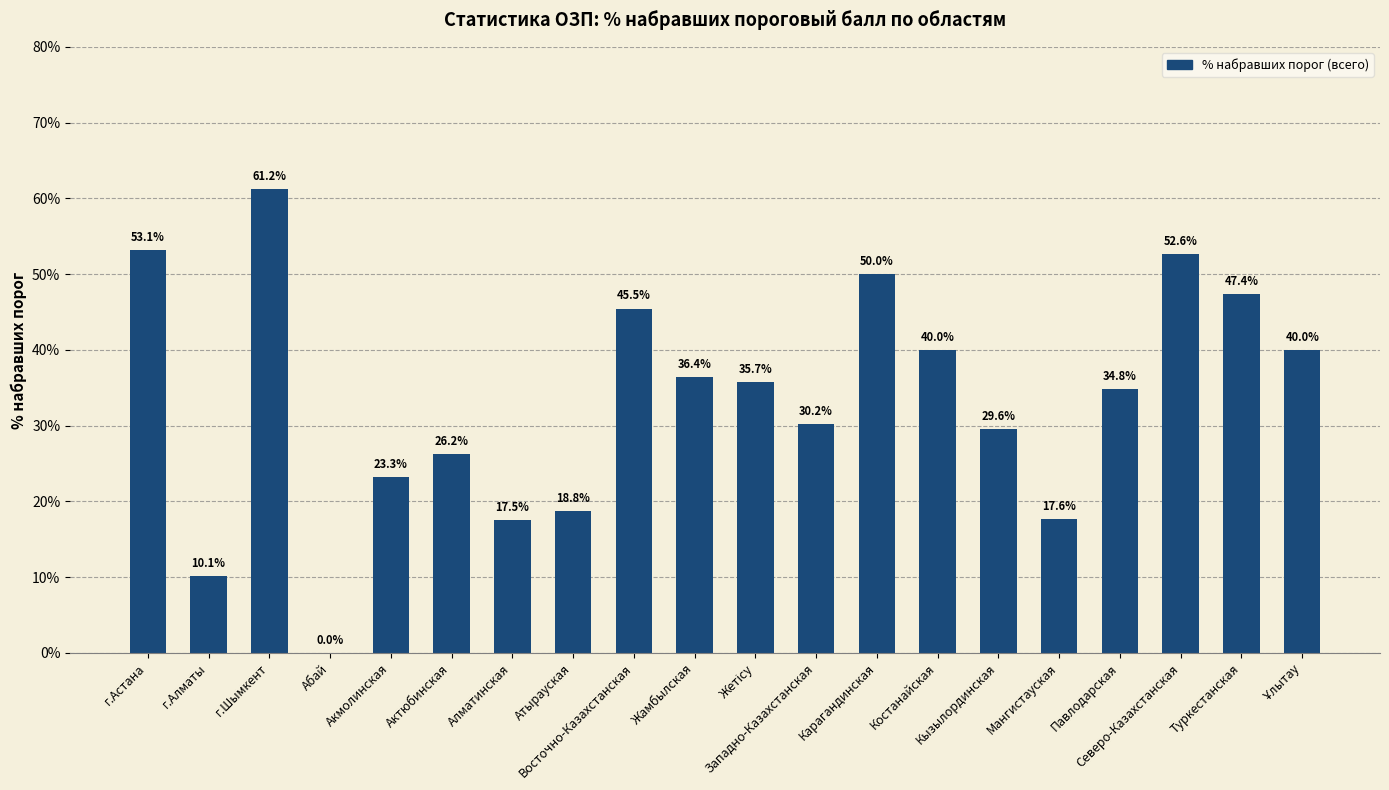

What is the ratio of the value at Алматинская to the value at Актюбинская?

0.7